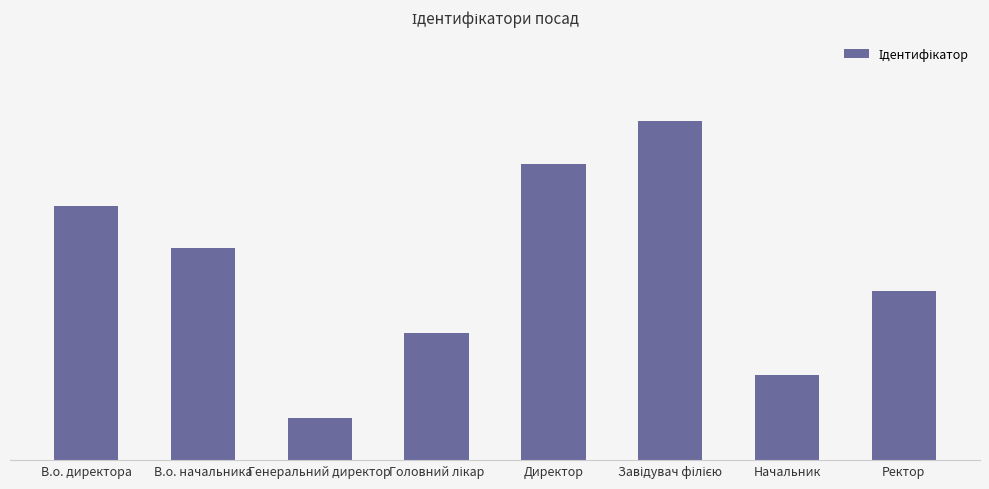

At which label does the data first exceed 5?

В.о. директора